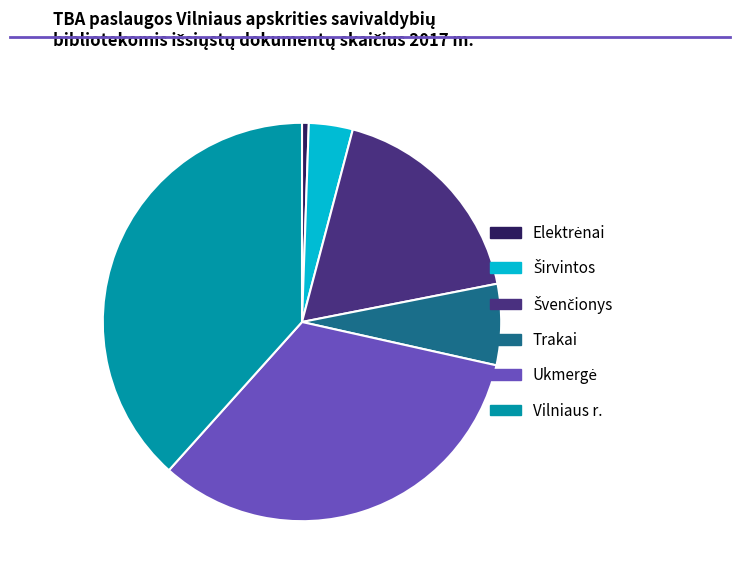

Is it true that Trakai is 1% of the pie?

False